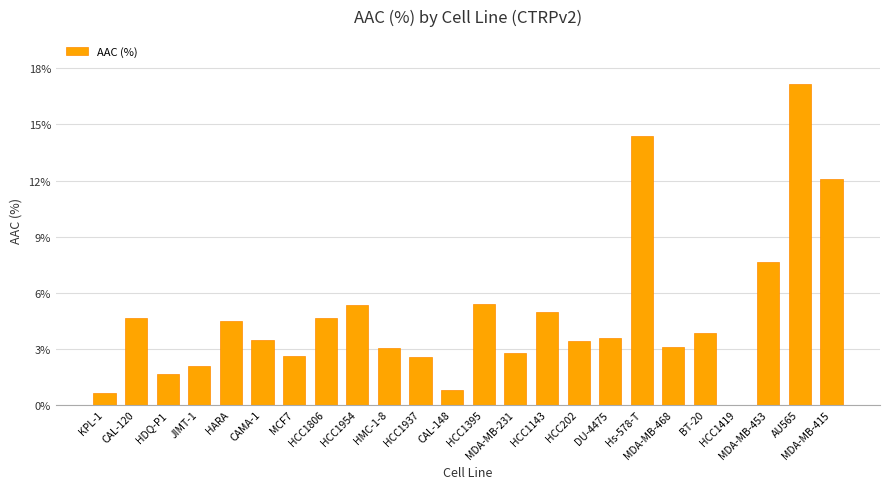

Between HDQ-P1 and MDA-MB-415, which is larger?

MDA-MB-415